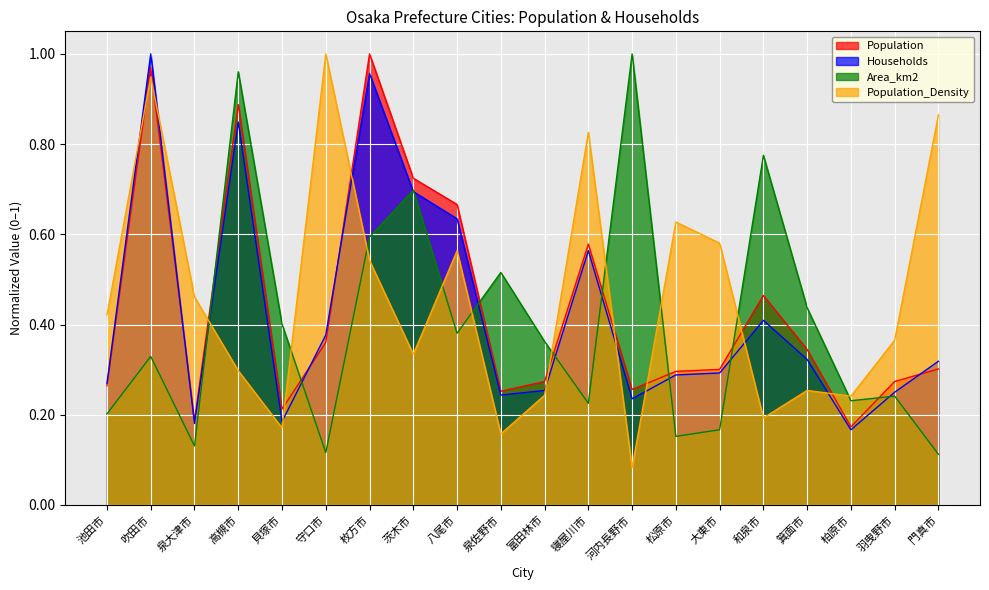

What are all the series names shown in the legend?

Population, Households, Area_km2, Population_Density